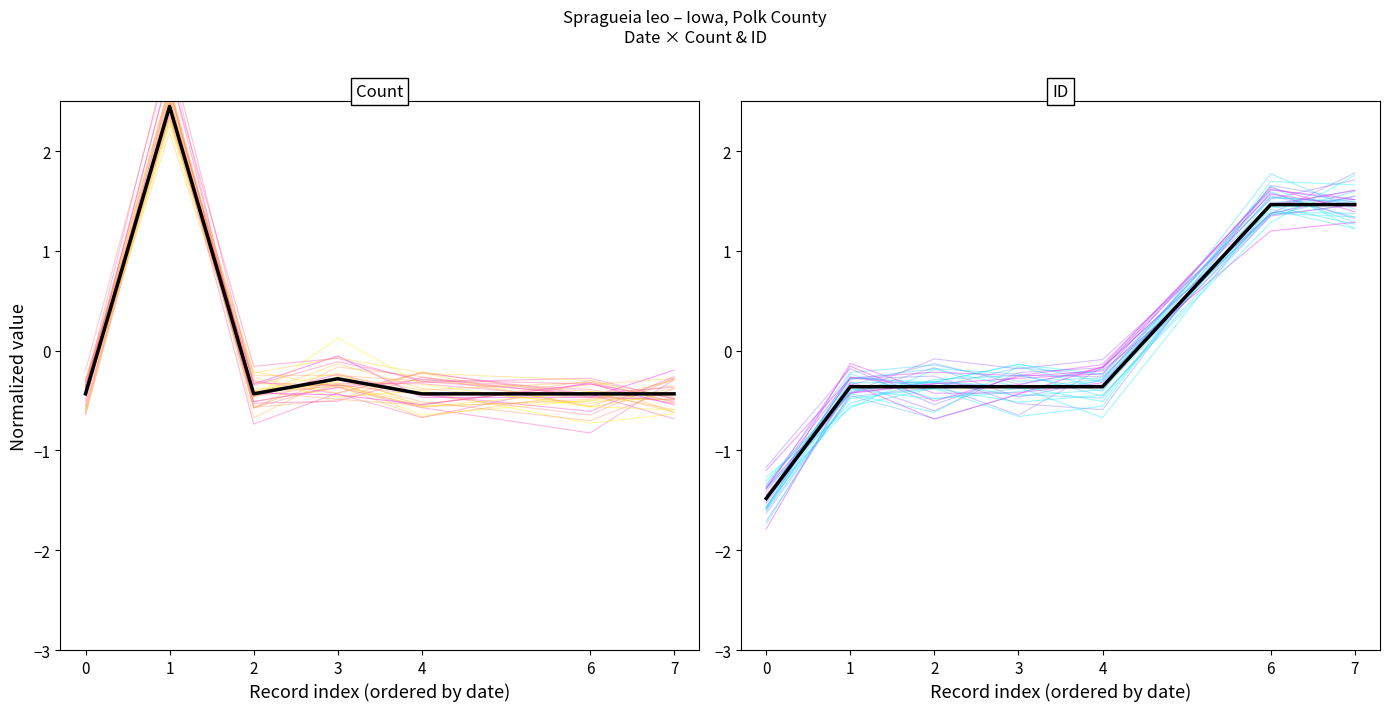

What is the spread (max minus min) of values at 7?

1.9